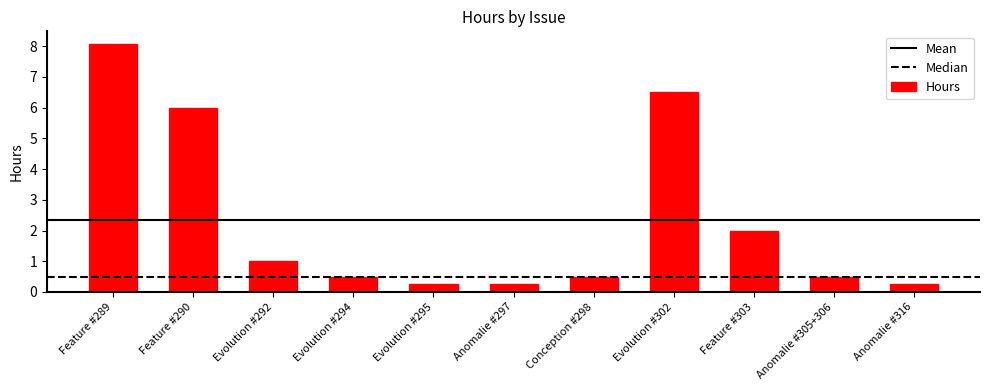

What position from the right is Anomalie #305+306?

2